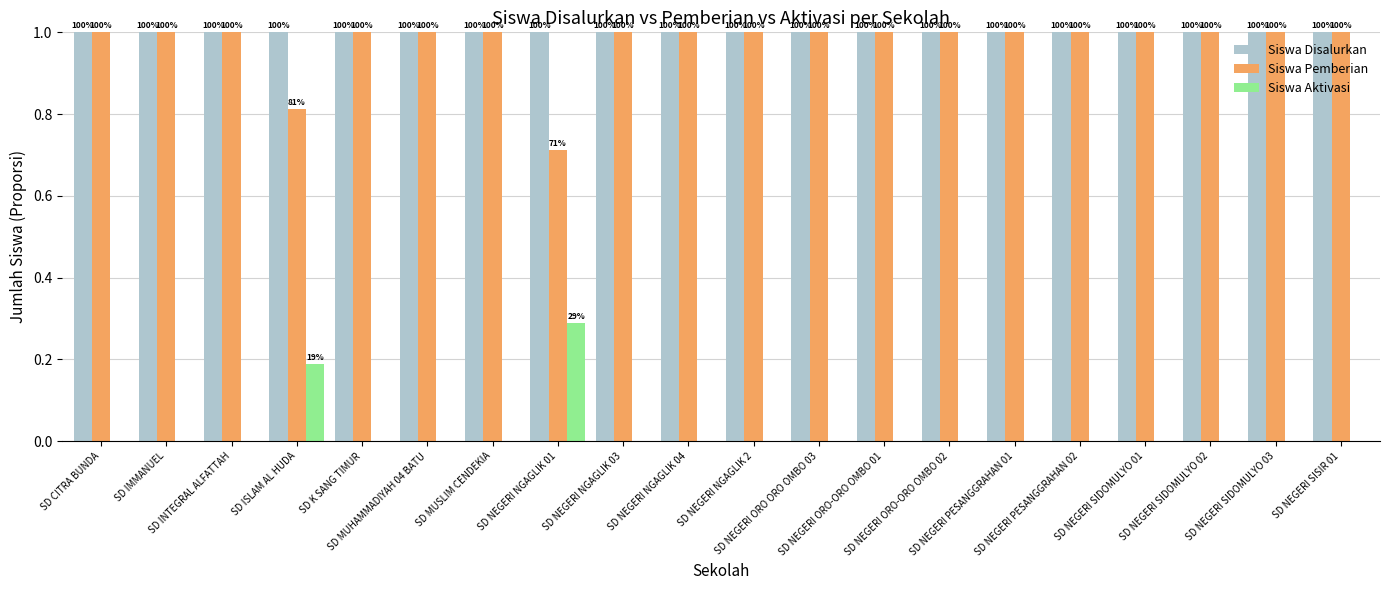

Which series has the largest range (max minus min)?

Siswa Pemberian